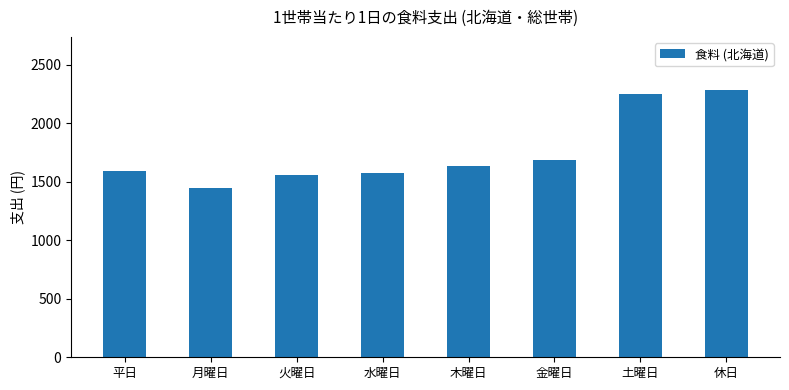

Where is the data nearest to the value 1863?

金曜日